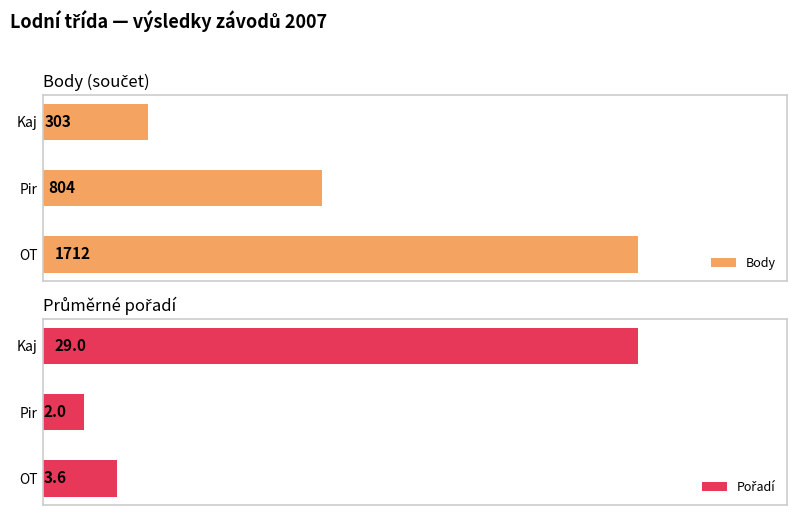

Reading left to right, what are all the values shown in this chart?

Body: 1712.0	804.0	303.0
Pořadí: 3.6	2.0	29.0